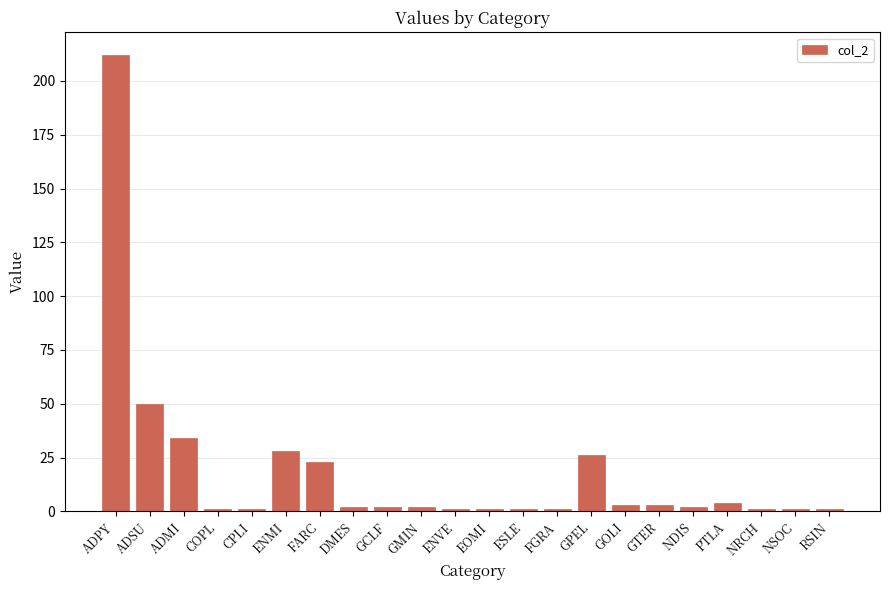

What value does the data have at ADSU?

50